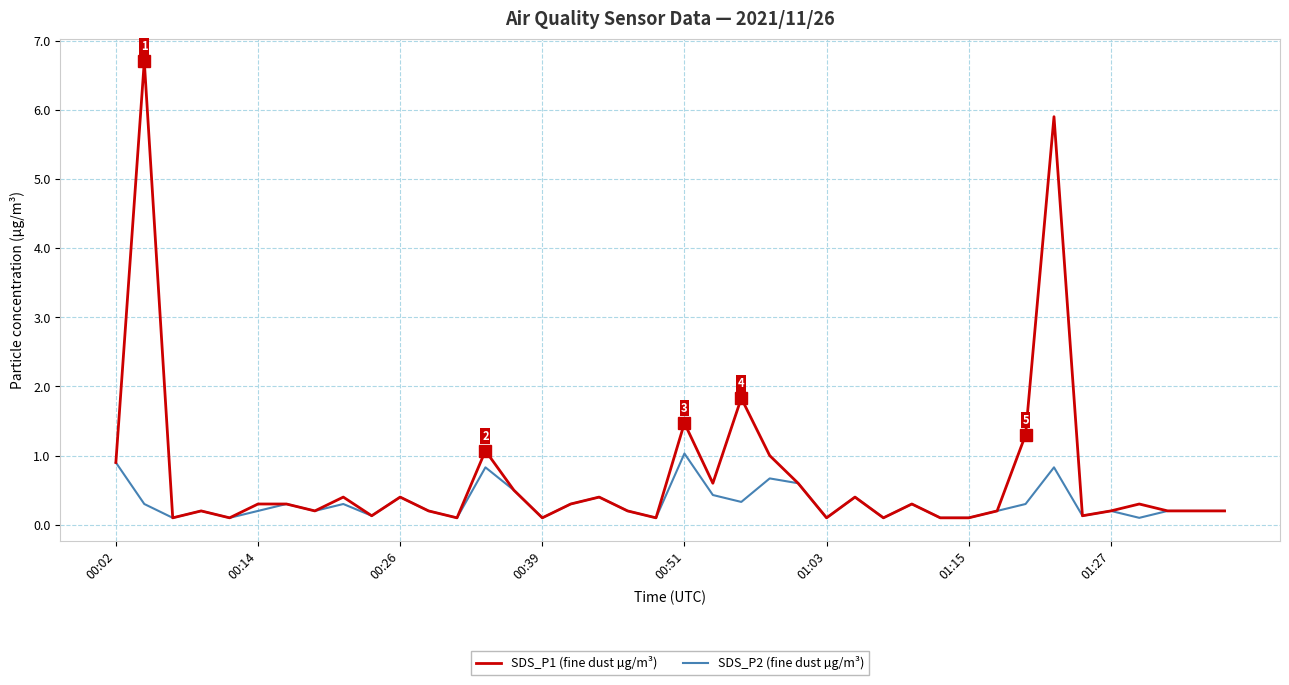

Does the chart have visible grid lines?

Yes